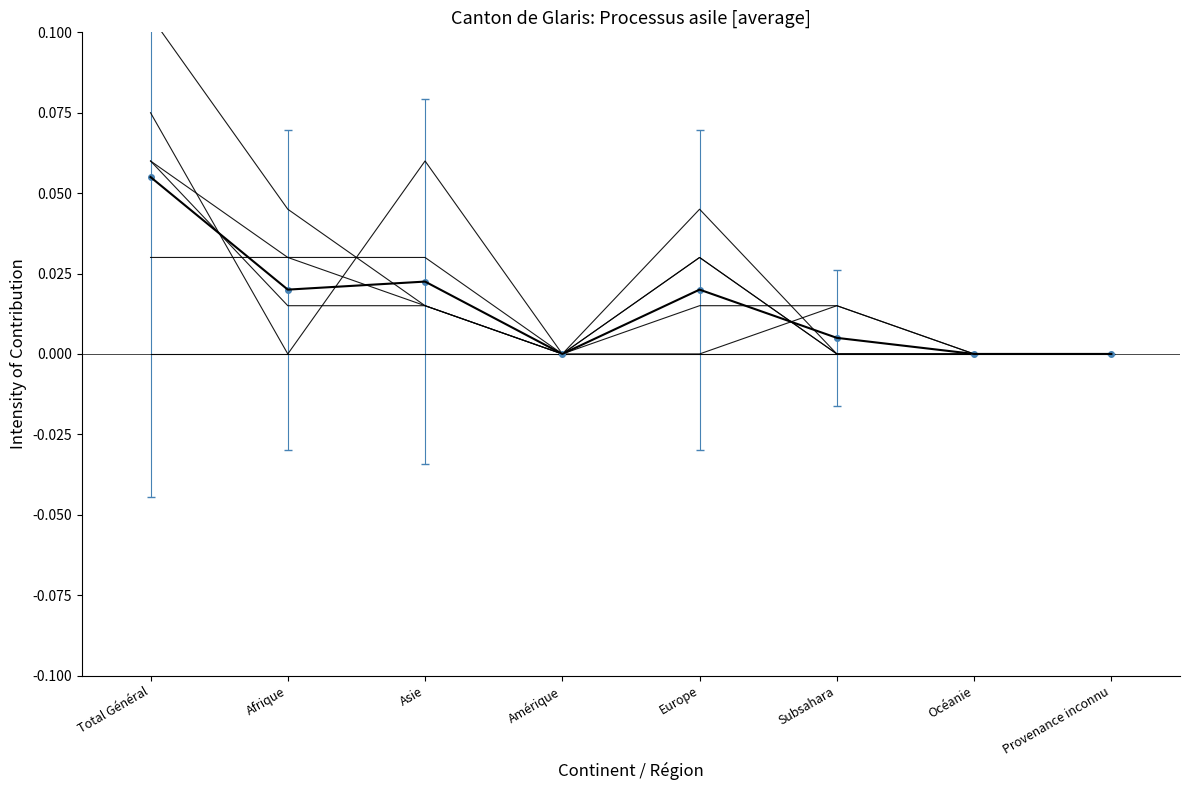

At which category is the sum across all series the highest?

Total Général